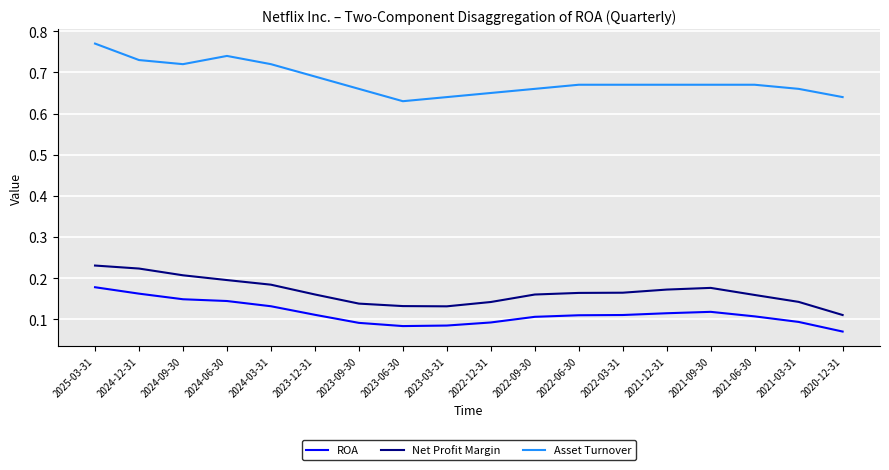

True or false: Asset Turnover and ROA intersect in this chart.

False